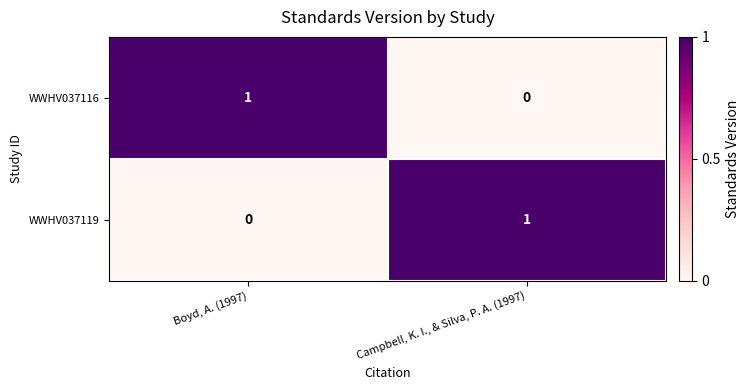

Which category has the highest value in the WWHV037119 series?

Campbell, K. I., & Silva, P. A. (1997)